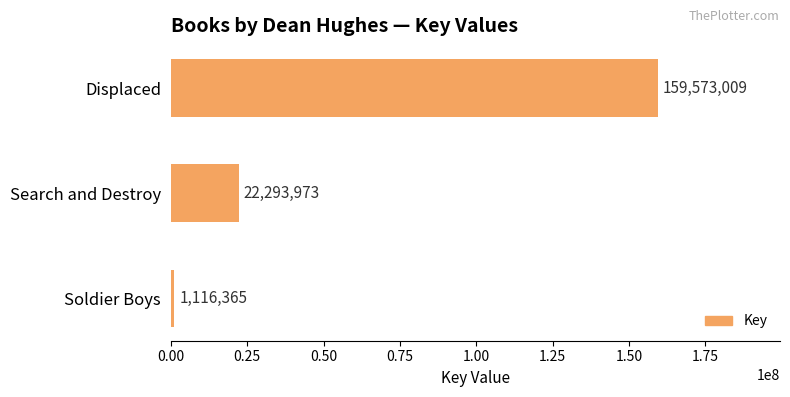

How many bars are there in total?

3